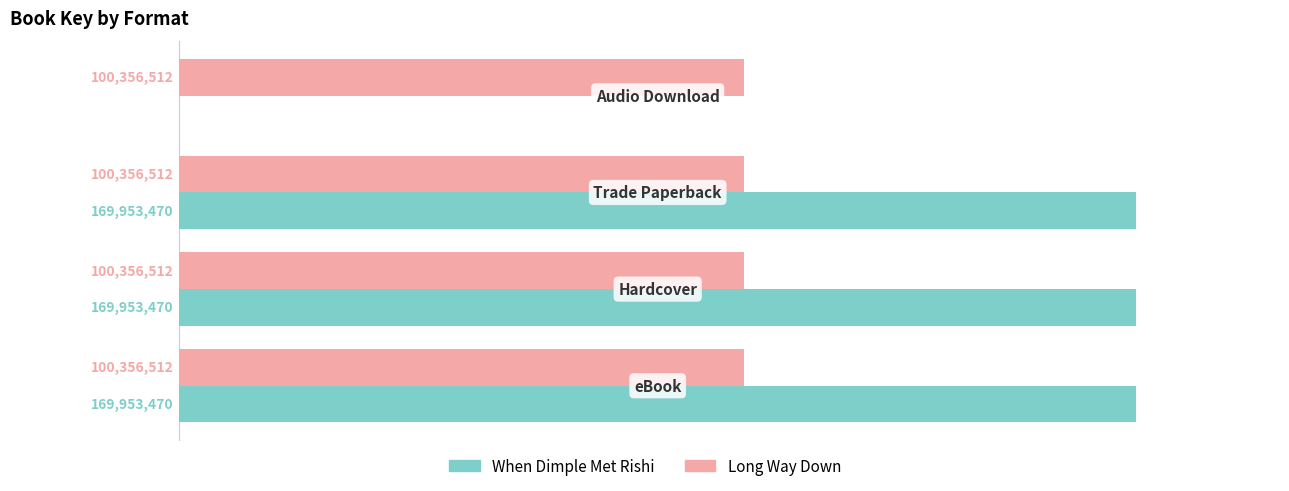

What are all the series names shown in the legend?

When Dimple Met Rishi, Long Way Down